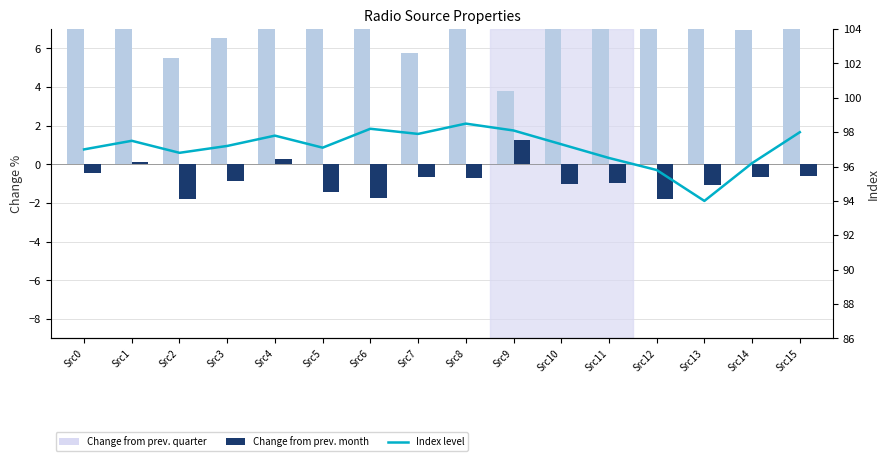

Where is Change from prev. quarter (flux) nearest to the value 61?

Src12